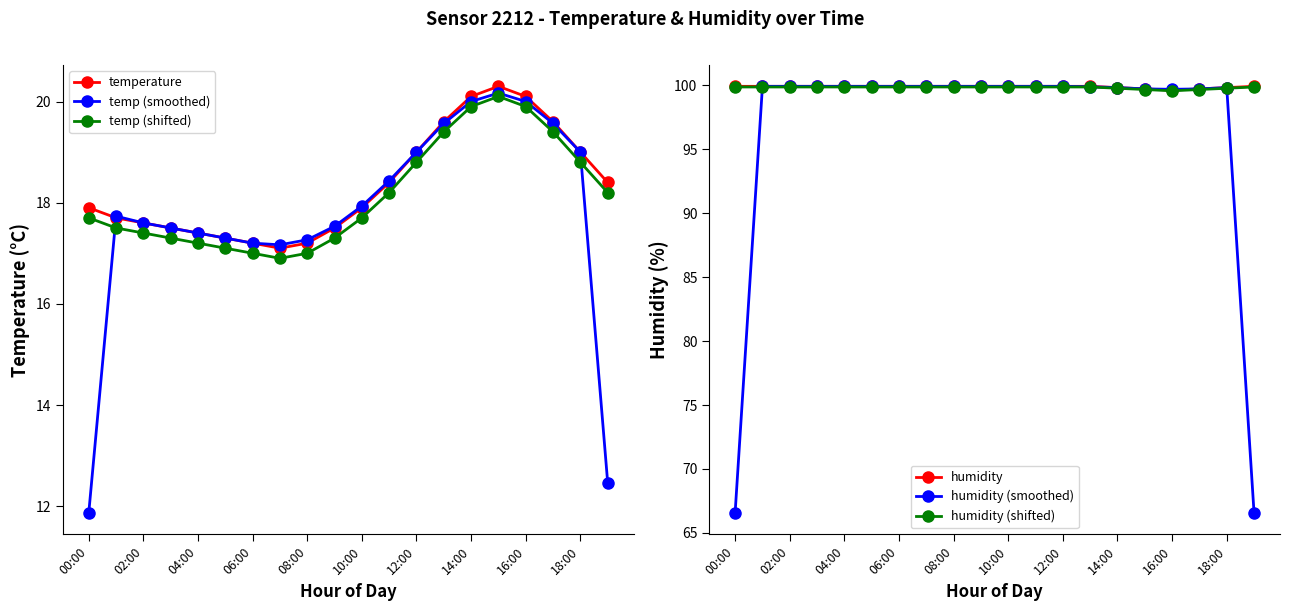

At which label does temp (smoothed) reach its minimum?

00:00